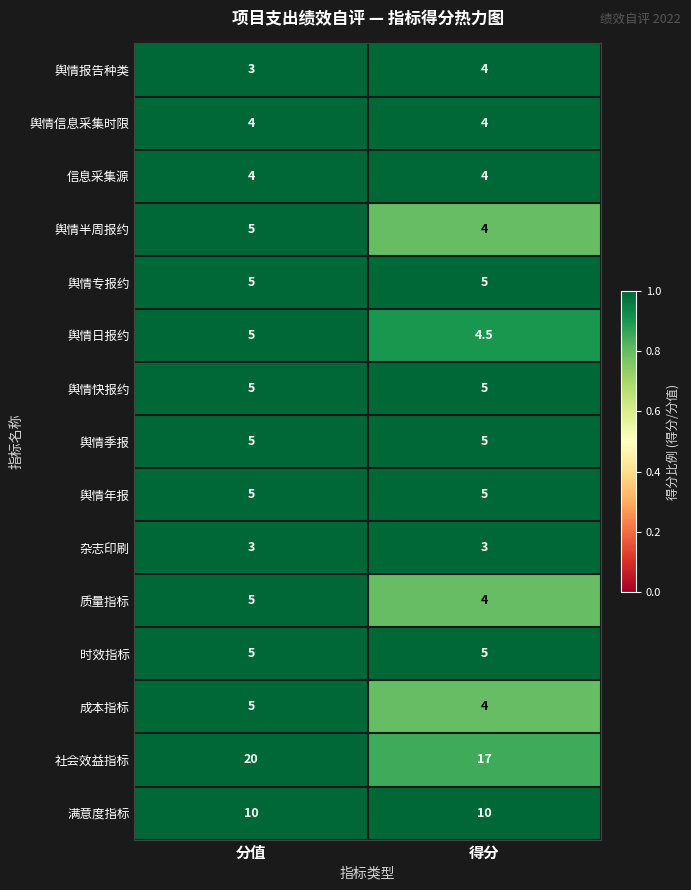

How many categories are shown in the chart?

2